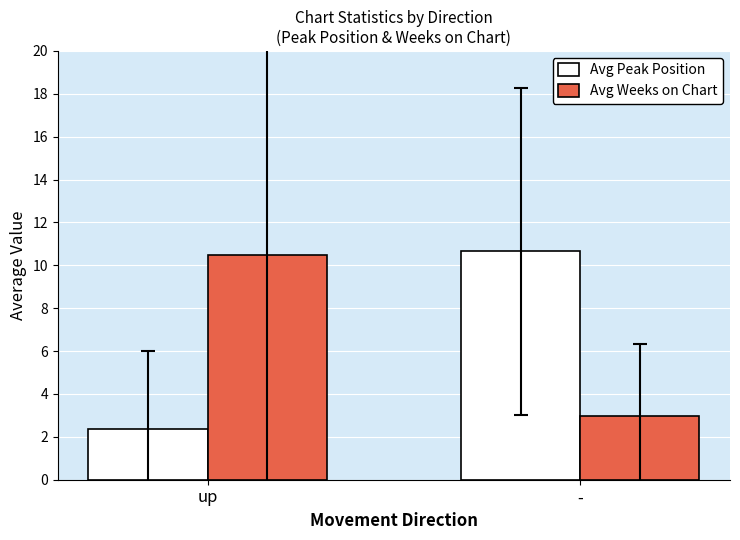

At which category is the sum across all series the highest?

-